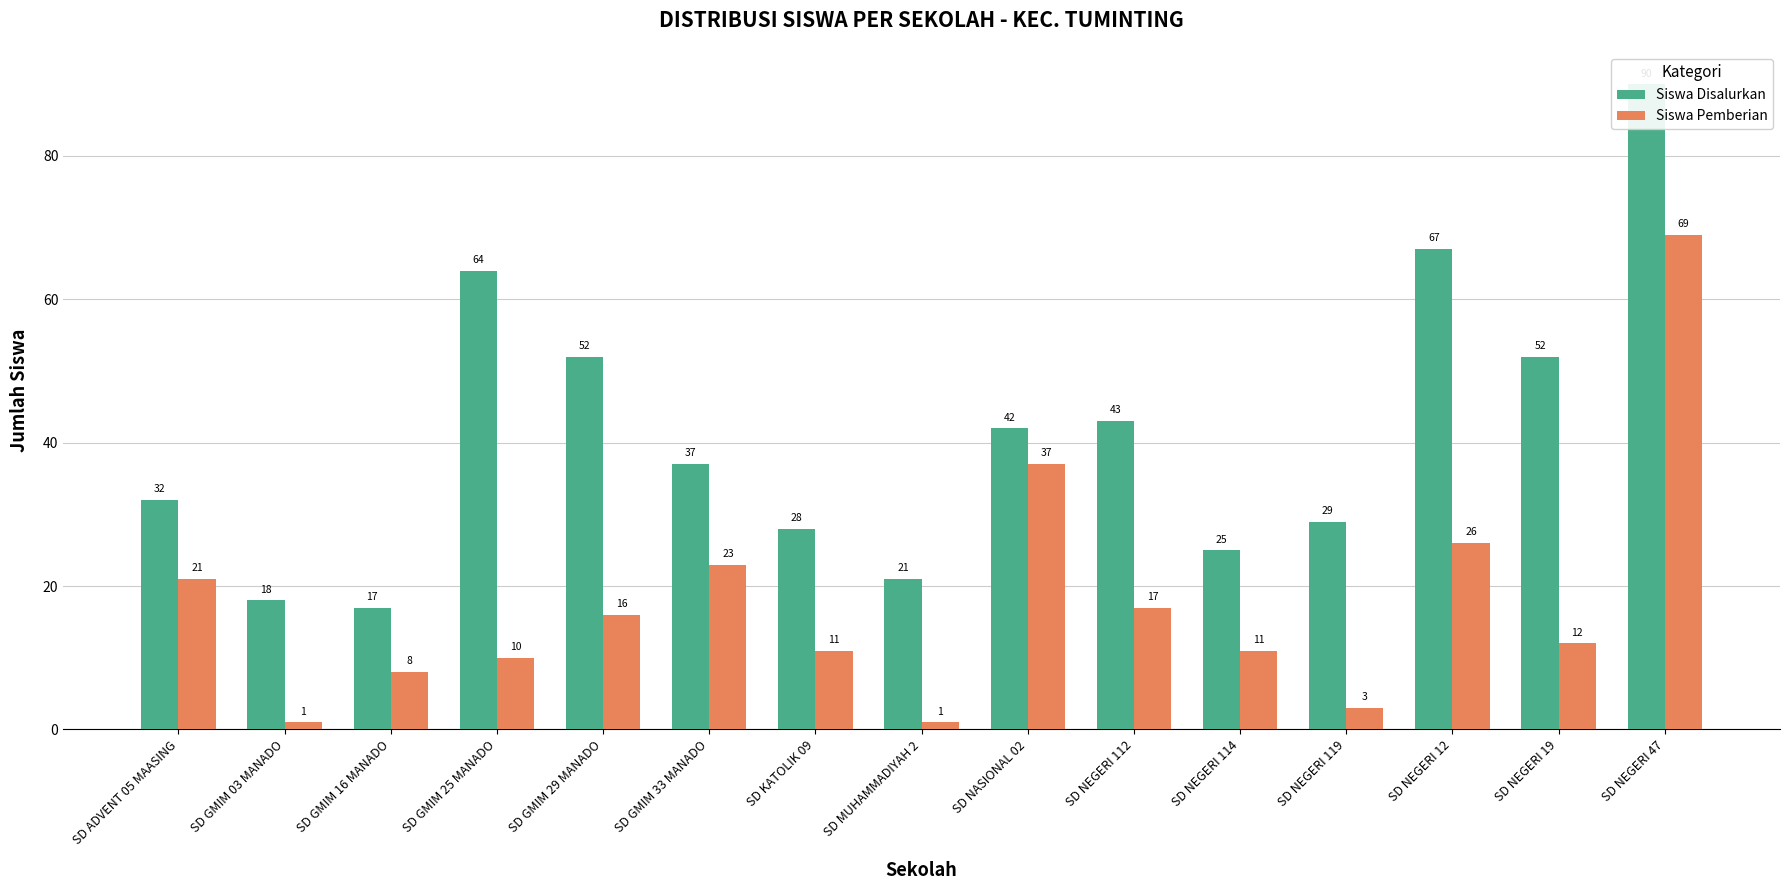

What is the sum of the Siswa Pemberian values at SD GMIM 33 MANADO and SD MUHAMMADIYAH 2?

24